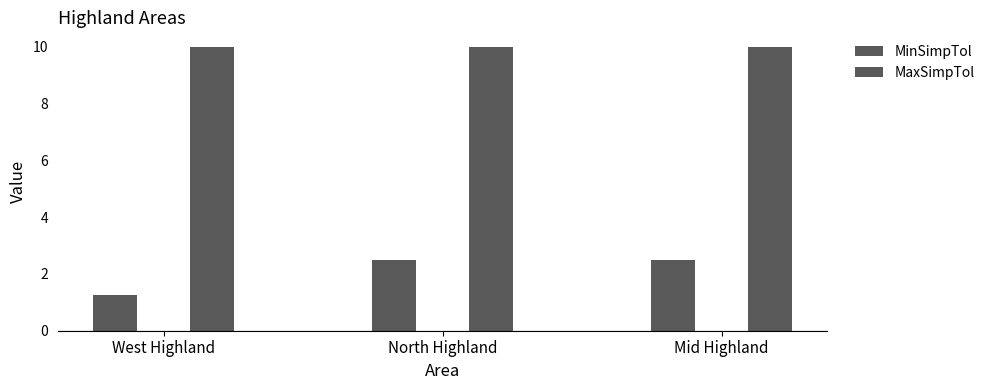

Is it true that MaxSimpTol equals 15.7 at North Highland?

False